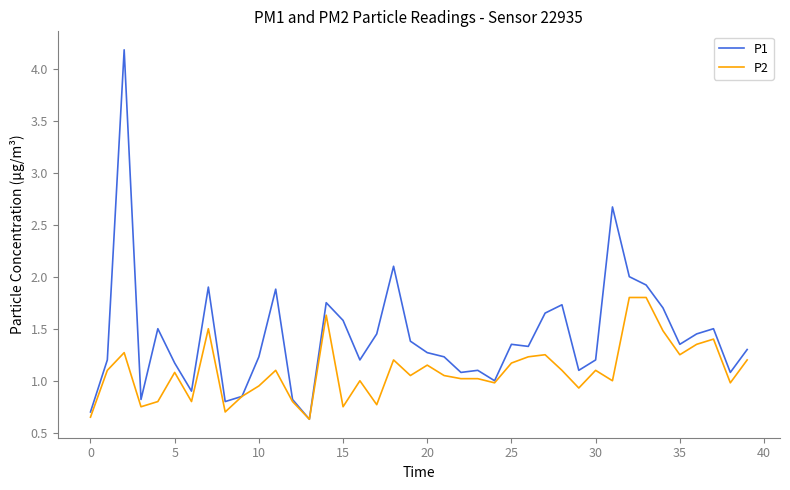

What is the minimum value for P1?

0.6